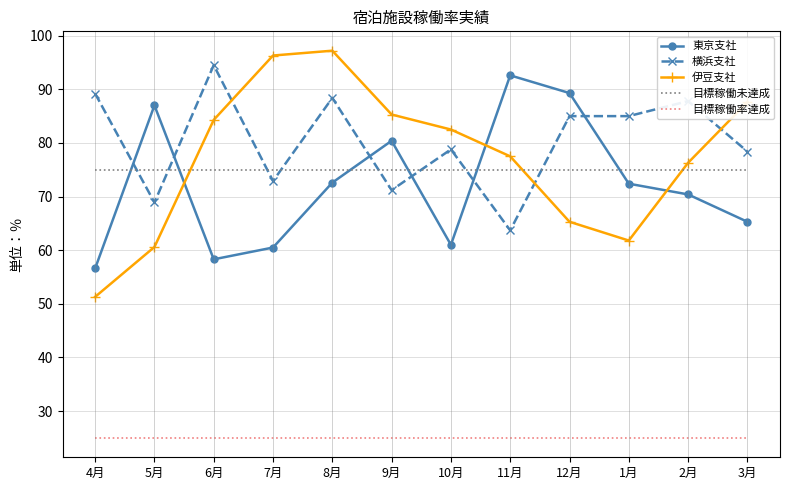

True or false: 目標稼働率達成 and 横浜支社 cross at least once.

False